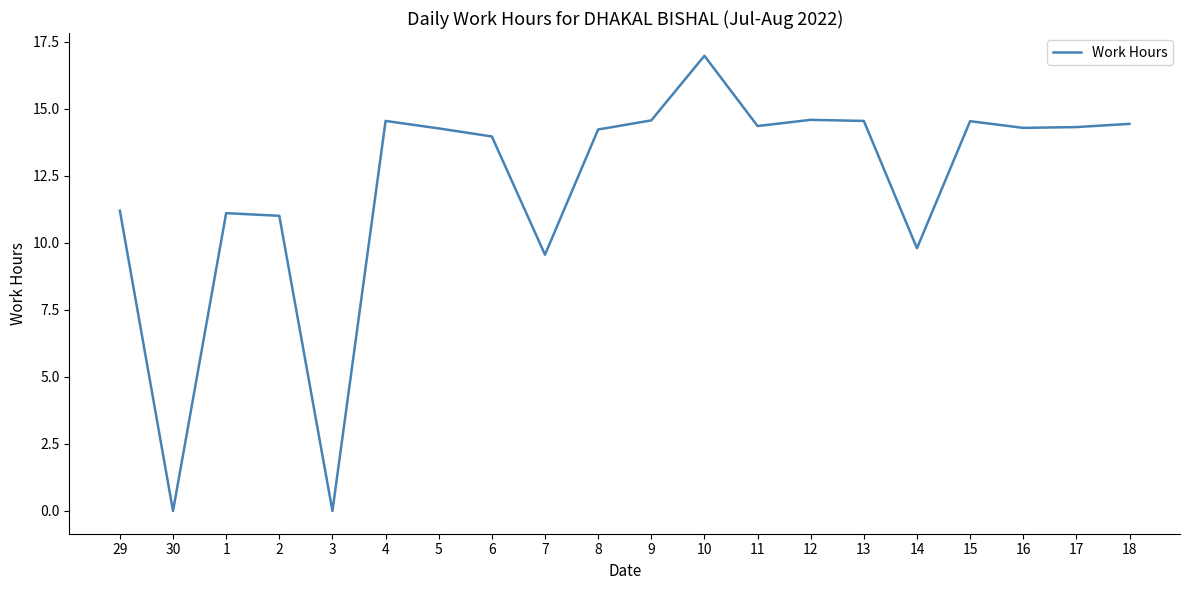

The chart shows a value of 11.2 at 29. True or false?

True